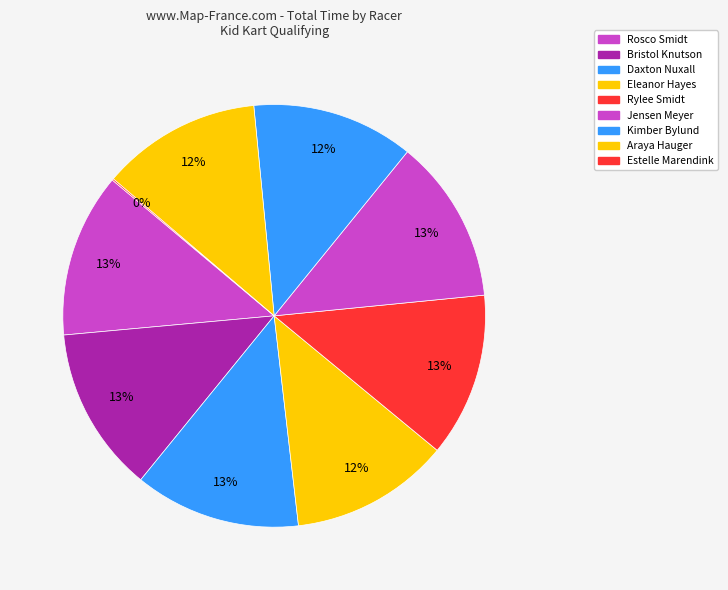

What is the ratio of the value at Daxton Nuxall to the value at Jensen Meyer?

1.0